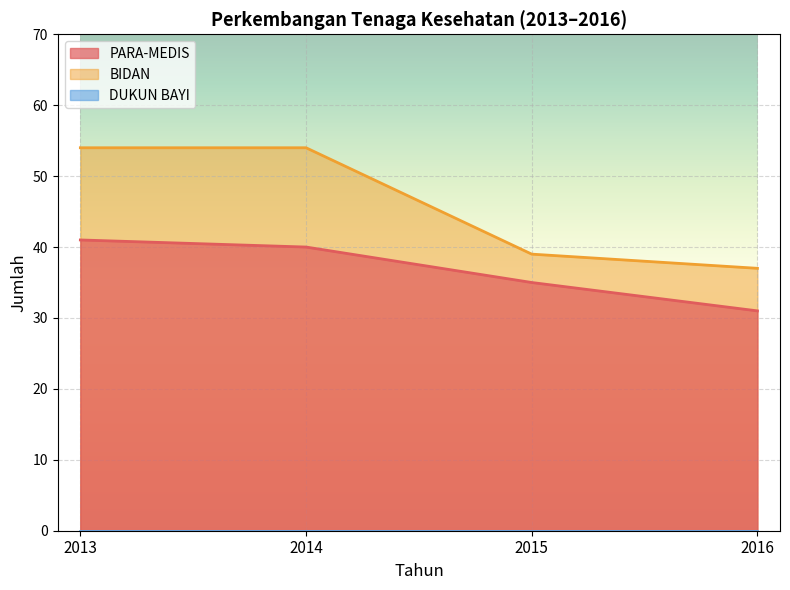

True or false: BIDAN has more than 2 interior local peaks.

False